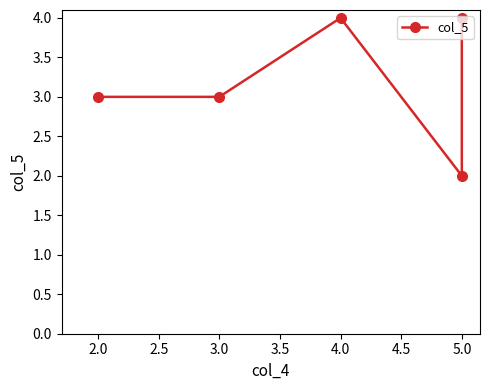

Count the values in the range 3 to 4.

4